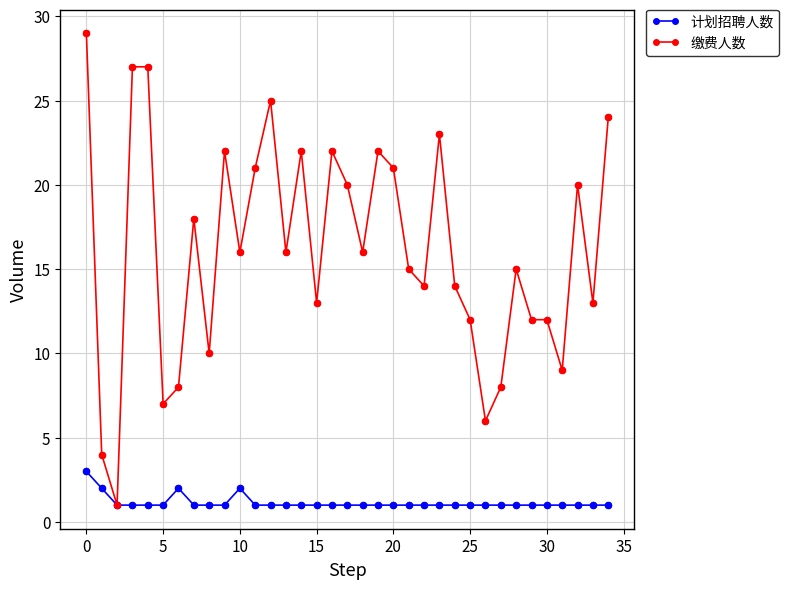

What is the highest value of the 缴费人数 series?

29